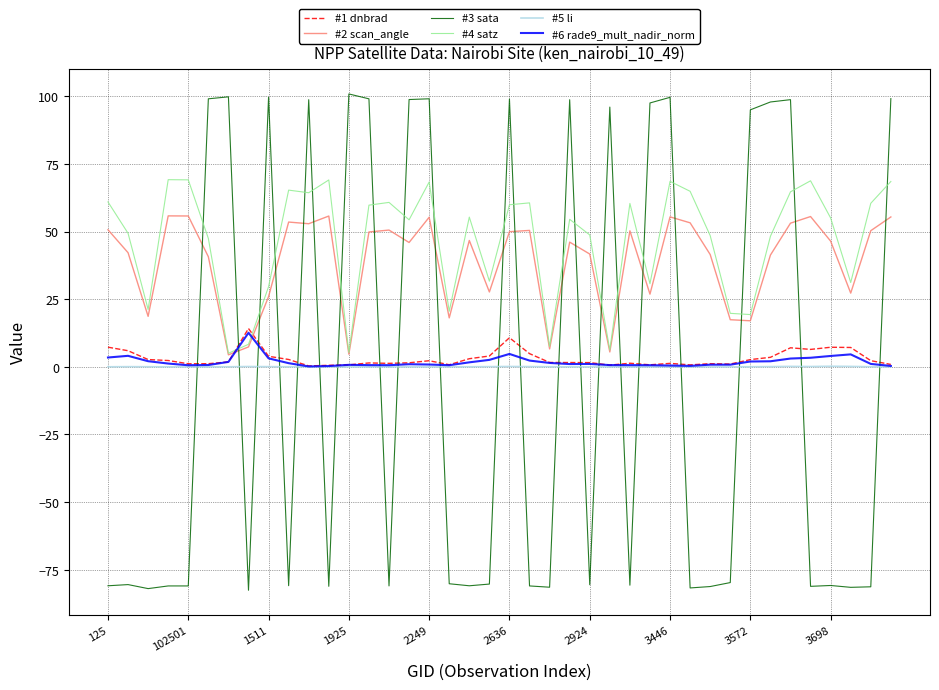

After their last crossing, which series has the higher values: #2 scan_angle or #6 rade9_mult_nadir_norm?

#2 scan_angle